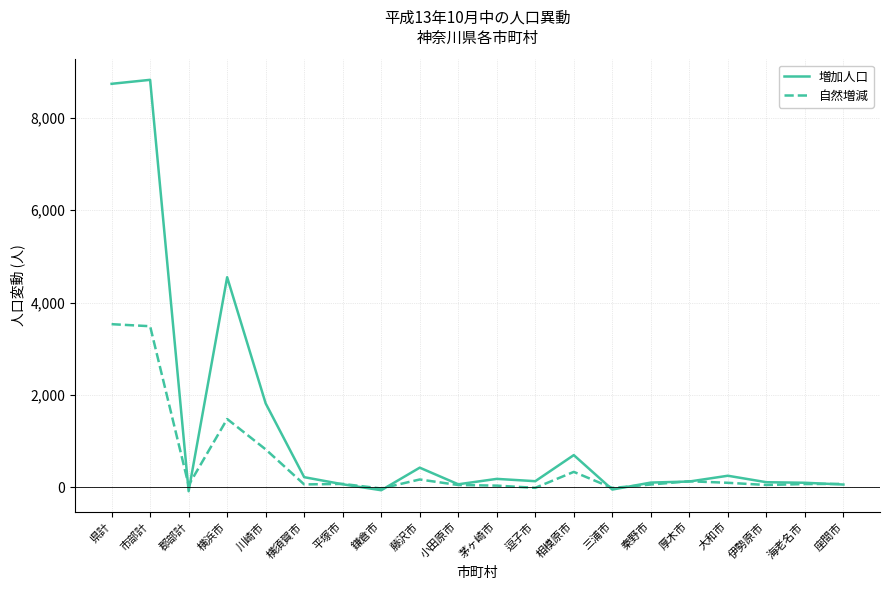

What are all the series names shown in the legend?

増加人口, 自然増減